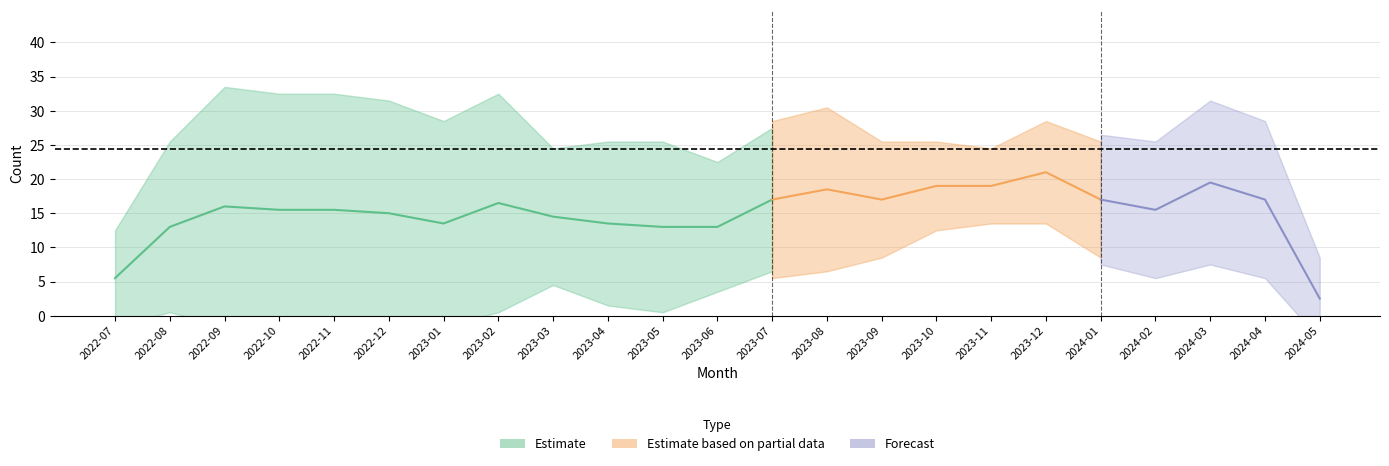

The monthly_download_resource series shows 0 at 2022-08. True or false?

False